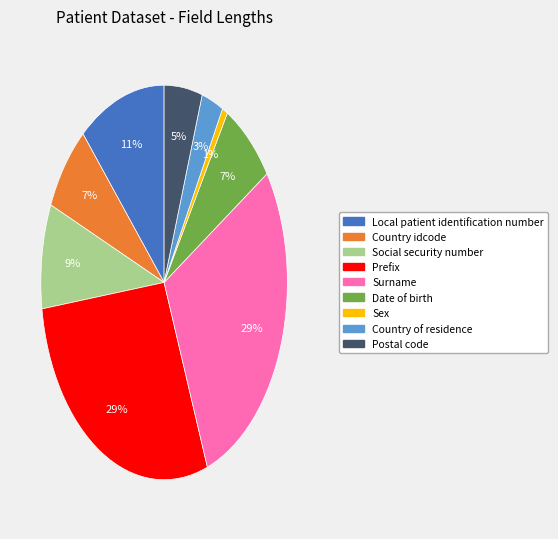

Which has a higher value, Surname or Country idcode?

Surname